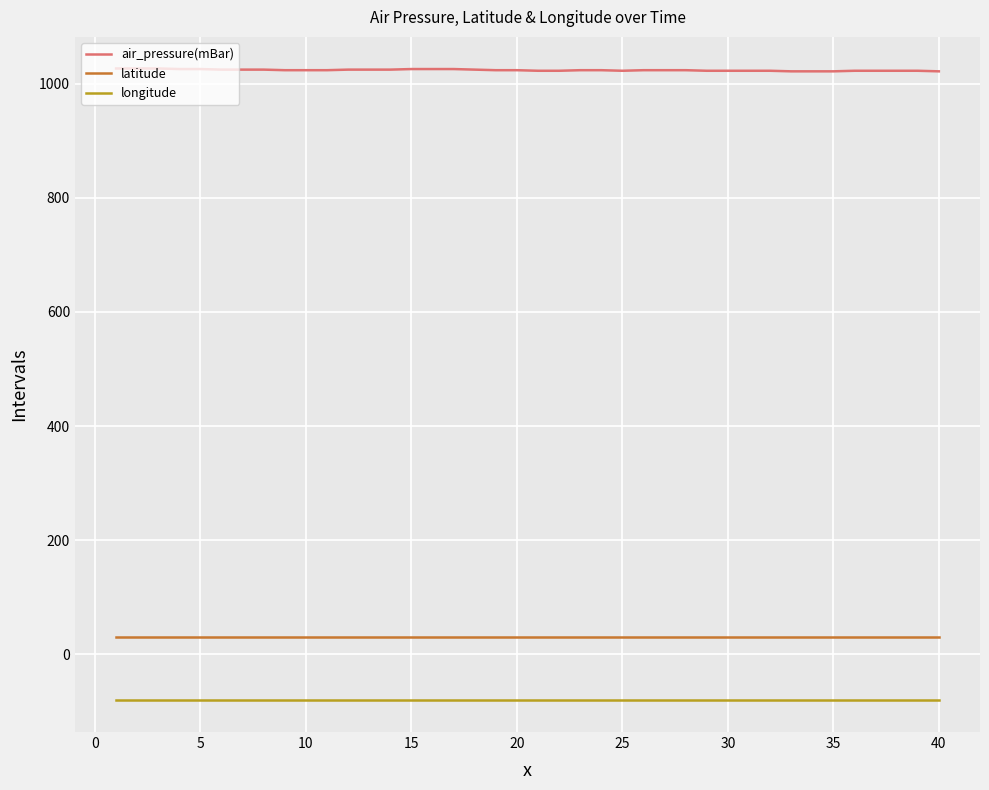

What is the greatest value displayed?

1027.0